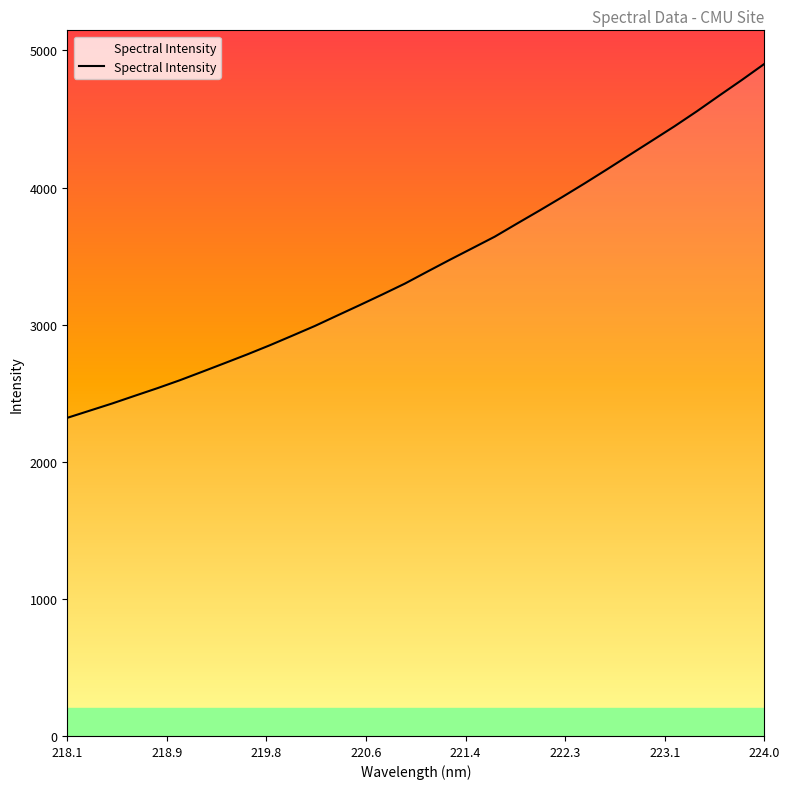

What is the greatest value displayed?

4901.5